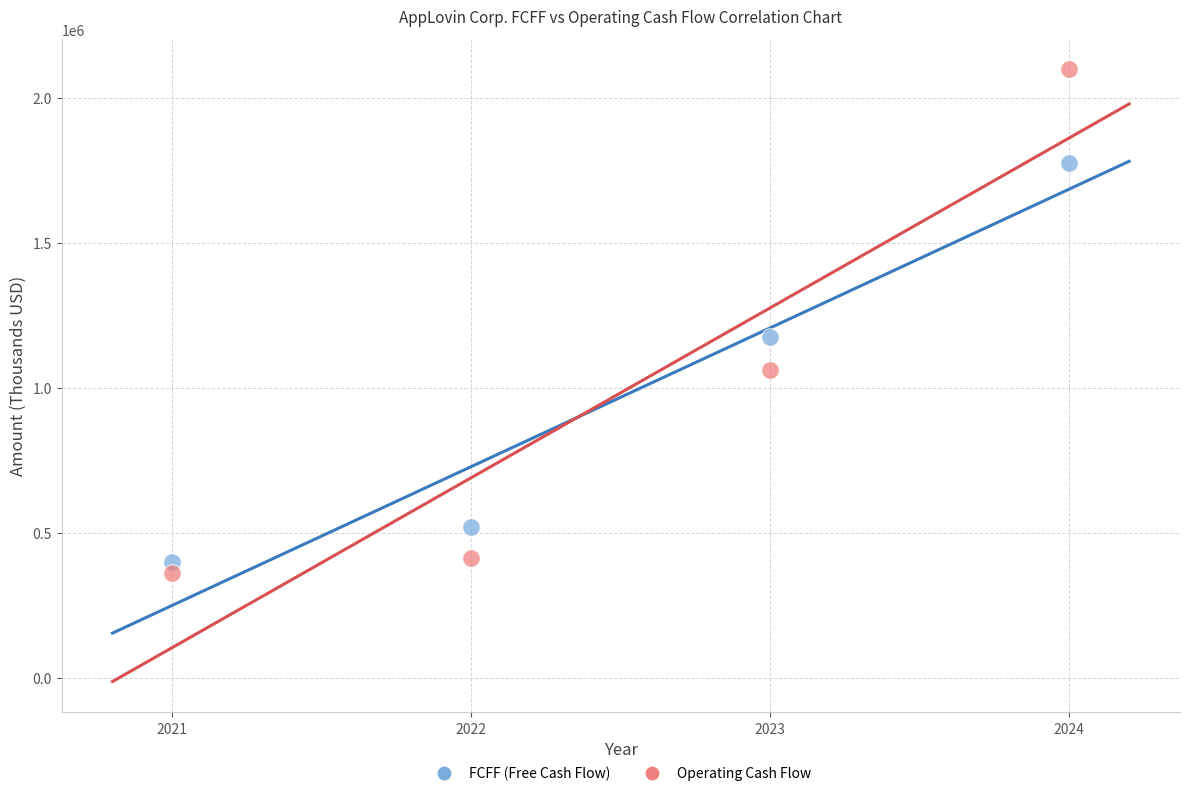

Which series reaches the maximum Y coordinate?

Operating Cash Flow